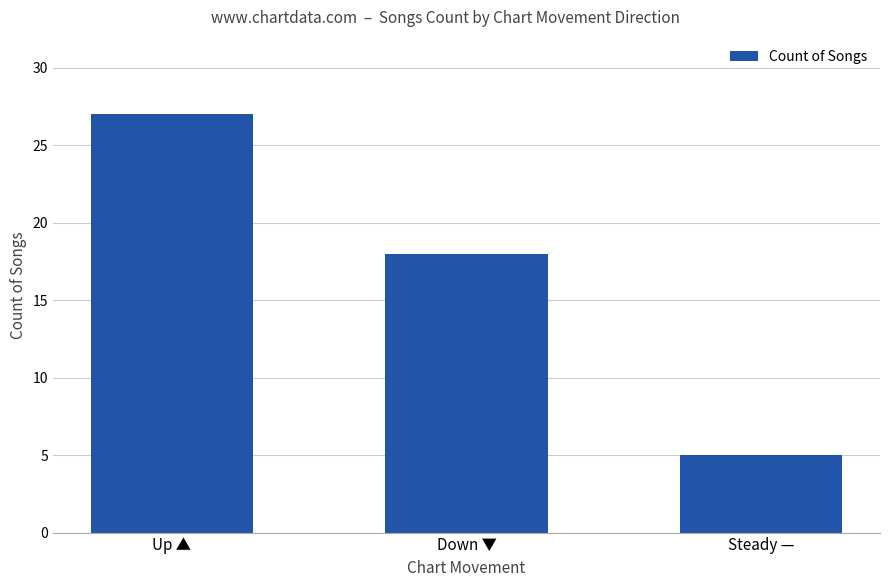

What is the change in value from Up ▲ to Steady —?

-22